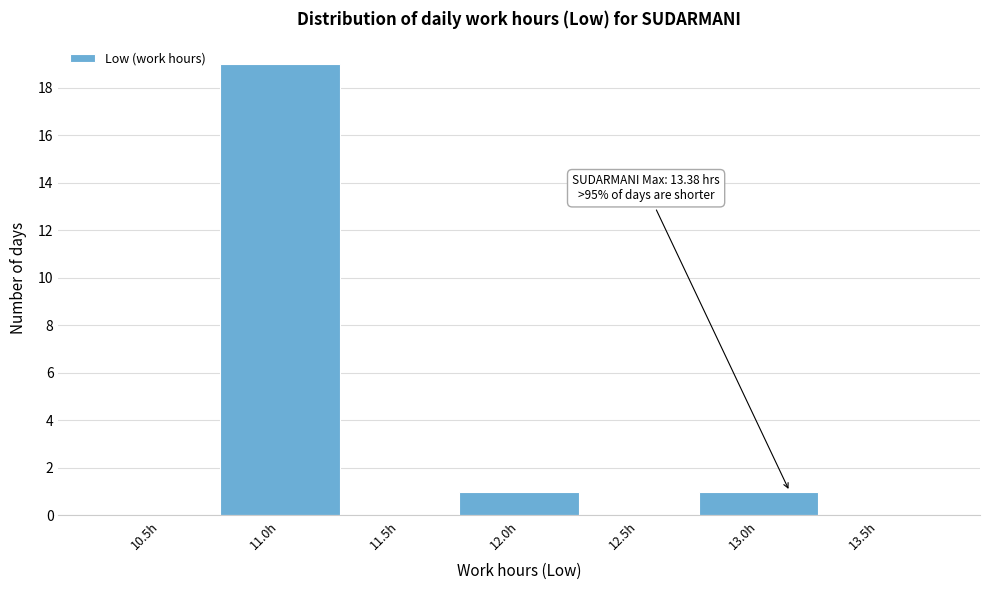

Reading left to right, extract all data points from this chart.

10.5h=0	11.0h=19	11.5h=0	12.0h=1	12.5h=0	13.0h=1	13.5h=0